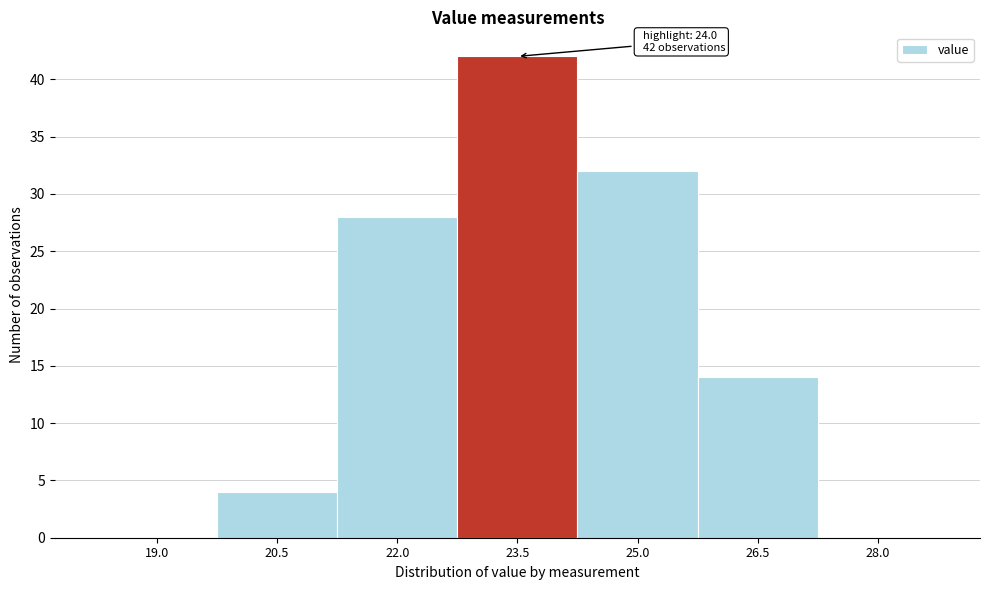

Reading left to right, extract all data points from this chart.

19.0=0	20.5=4	22.0=28	23.5=42	25.0=32	26.5=14	28.0=0